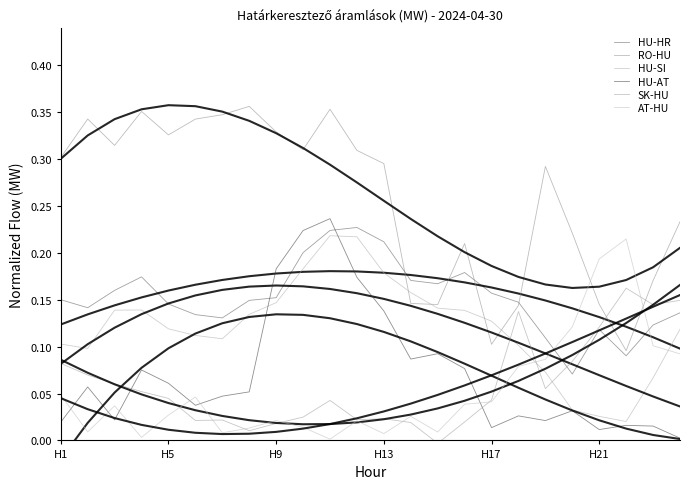

In AT-HU, how many points are higher than both neighbors (excluding endpoints)?

6